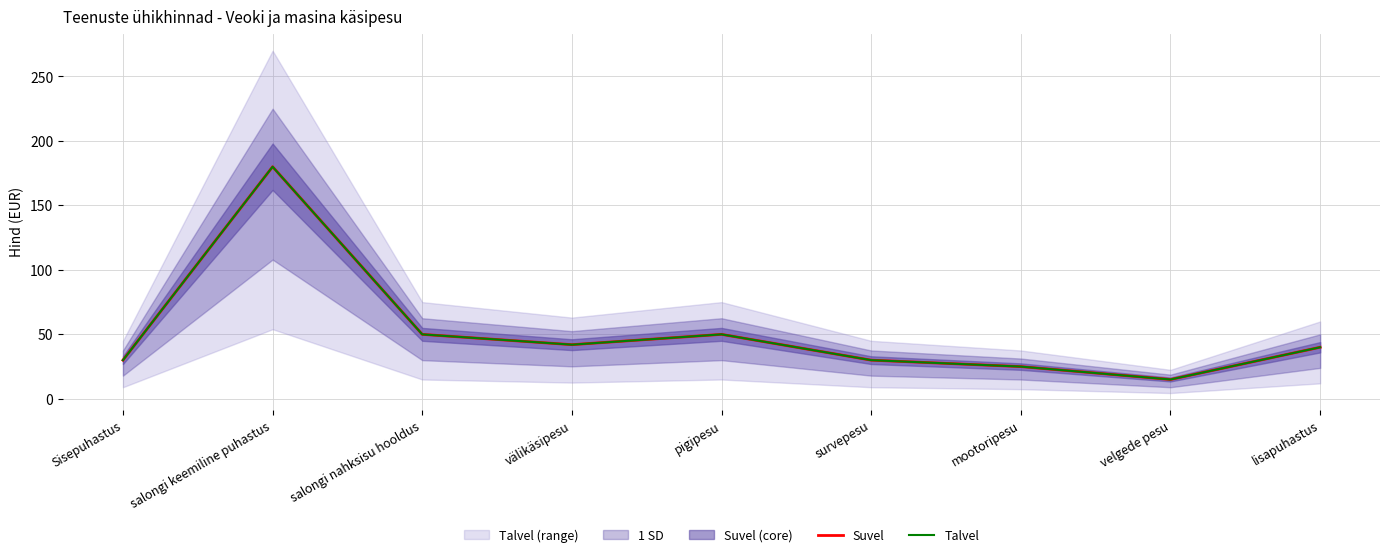

What is the label of the 4th point from the left?

välikäsipesu